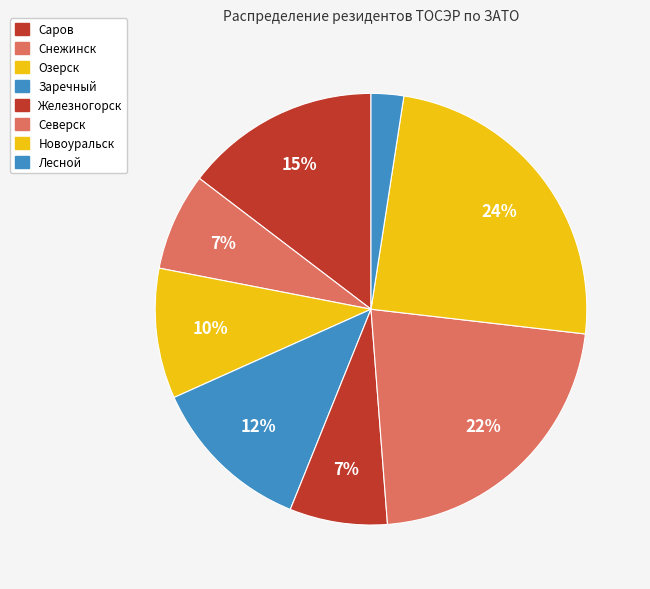

Count the number of slices in the pie.

8